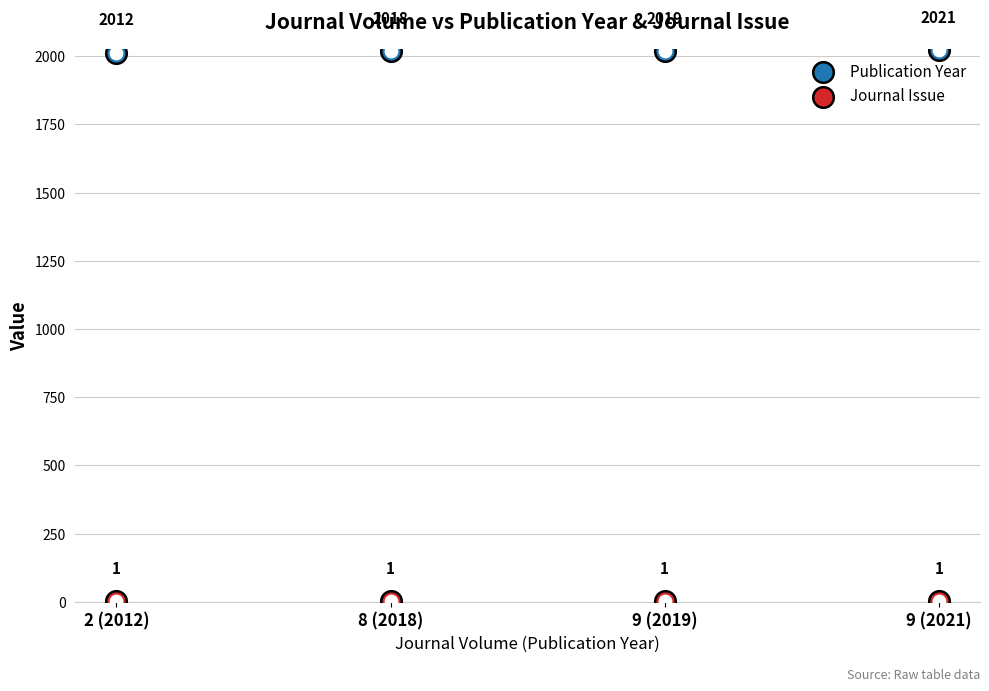

Which series has the widest spread of Y values?

Publication Year